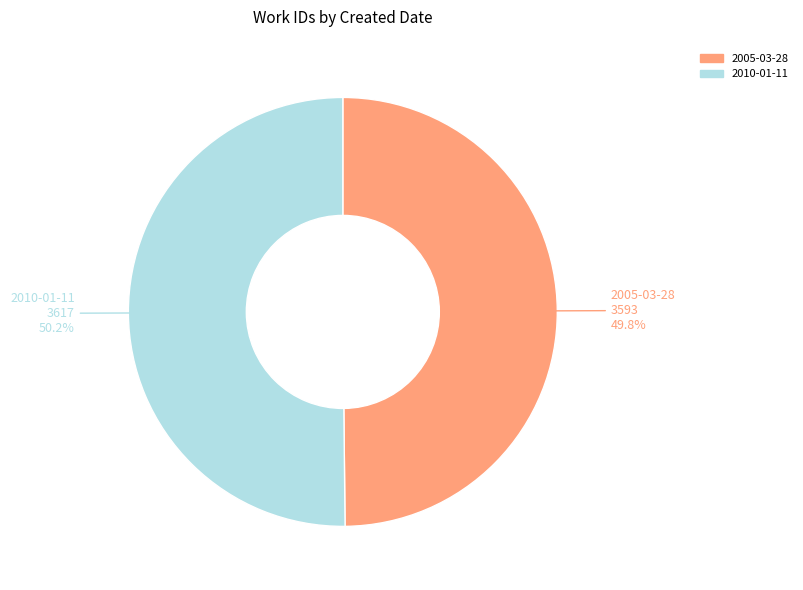

True or false: 2010-01-11 accounts for 58% of the total.

False